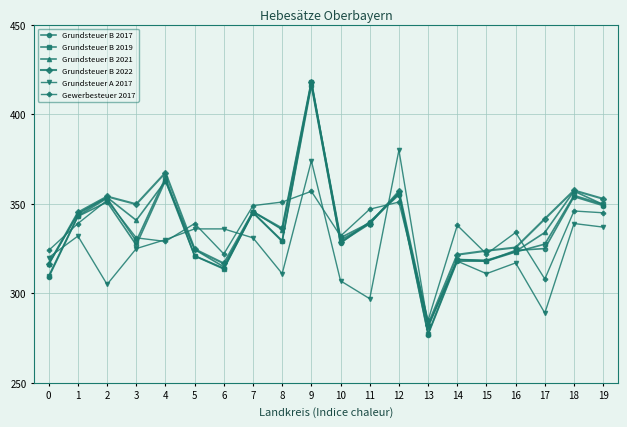

The Grundsteuer B 2021 series shows 417.6 at 9. True or false?

True